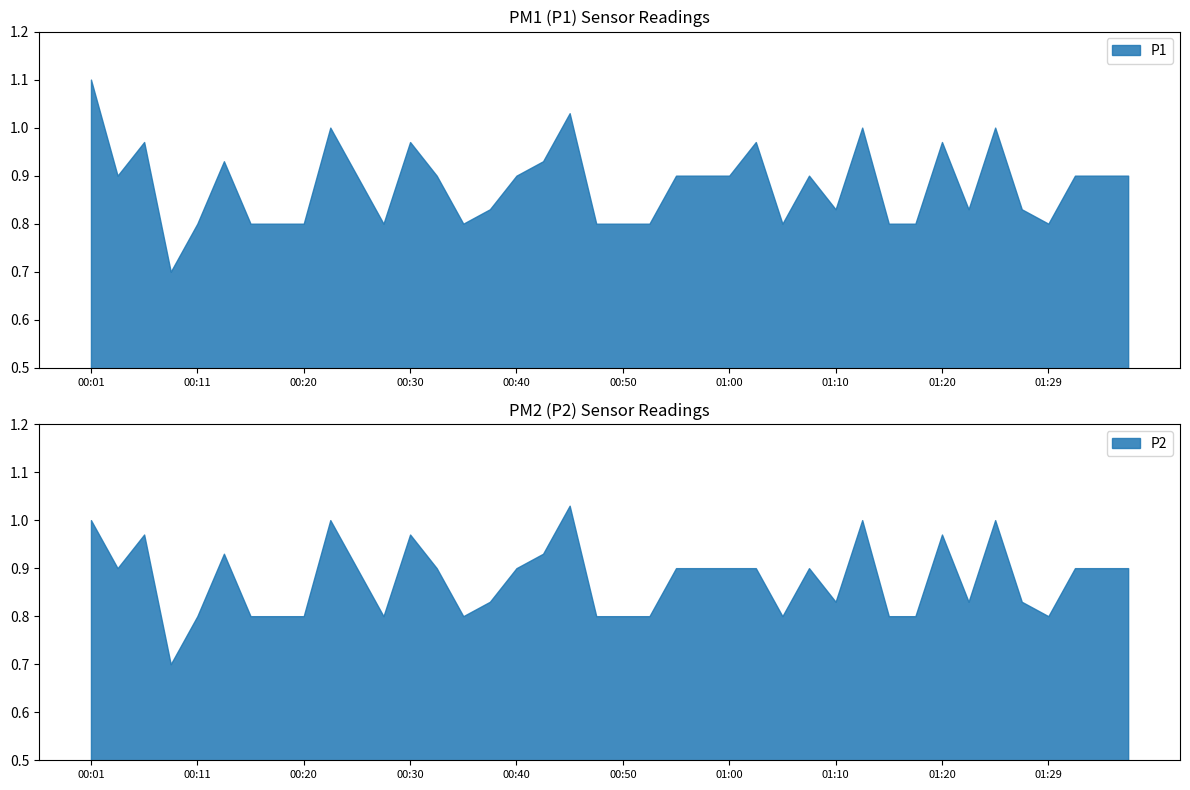

What are all the series names shown in the legend?

P1, P2